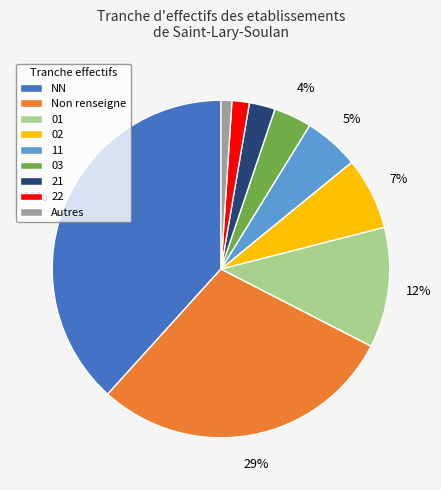

Is it true that Autres is 1% of the pie?

True